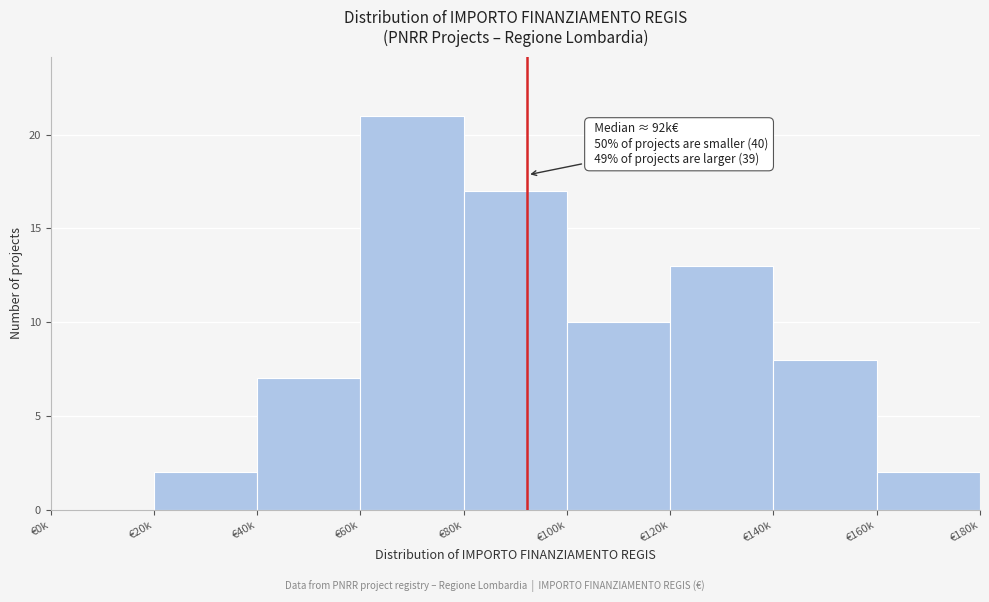

Reading left to right, list all the values displayed in this chart.

€0k=0	€20k=2	€40k=7	€60k=21	€80k=17	€100k=10	€120k=13	€140k=8	€160k=2